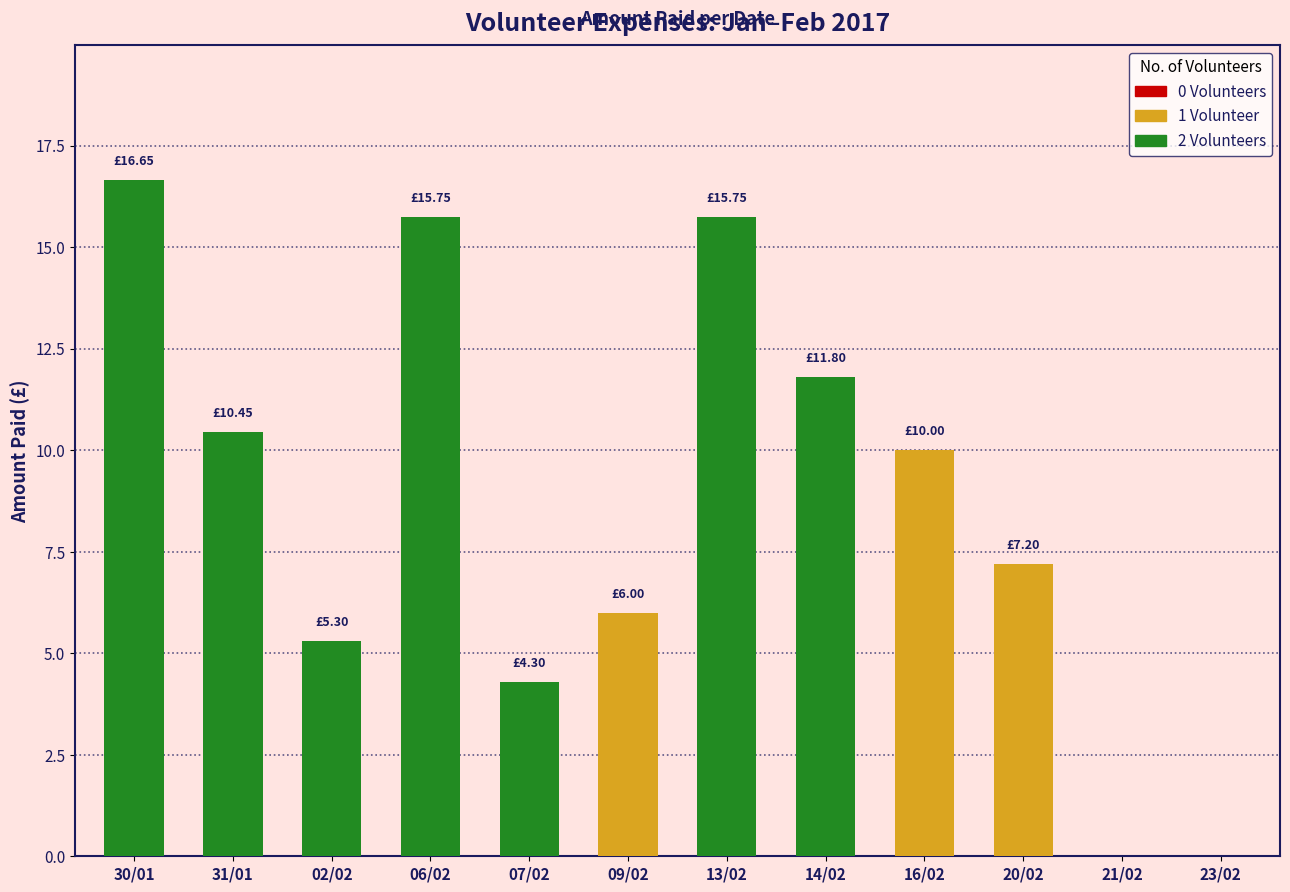

How many distinct data groups are displayed?

1